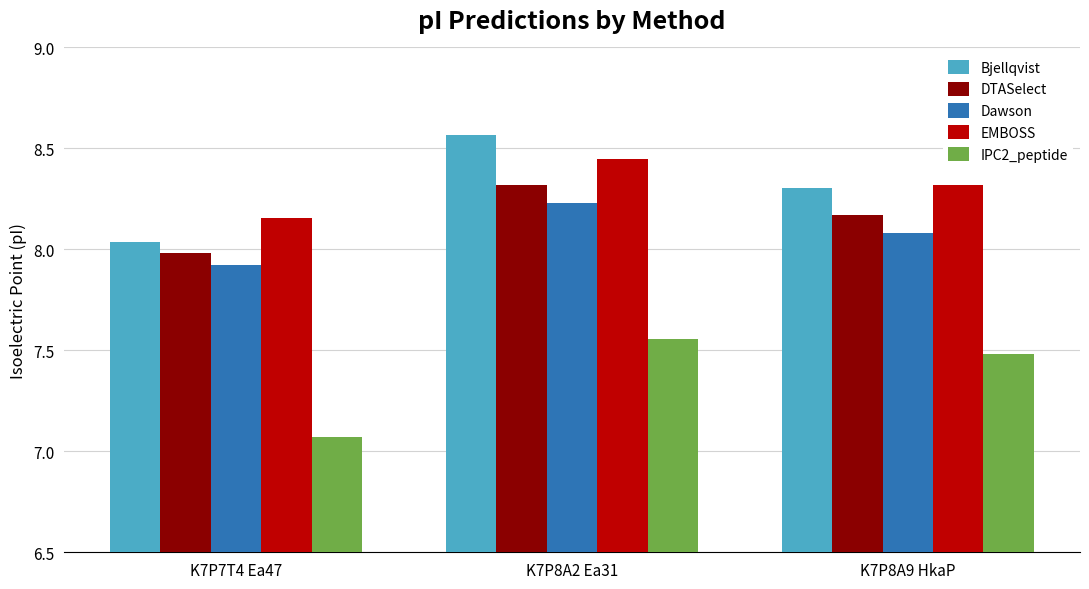

Which series has the widest spread of values?

Bjellqvist